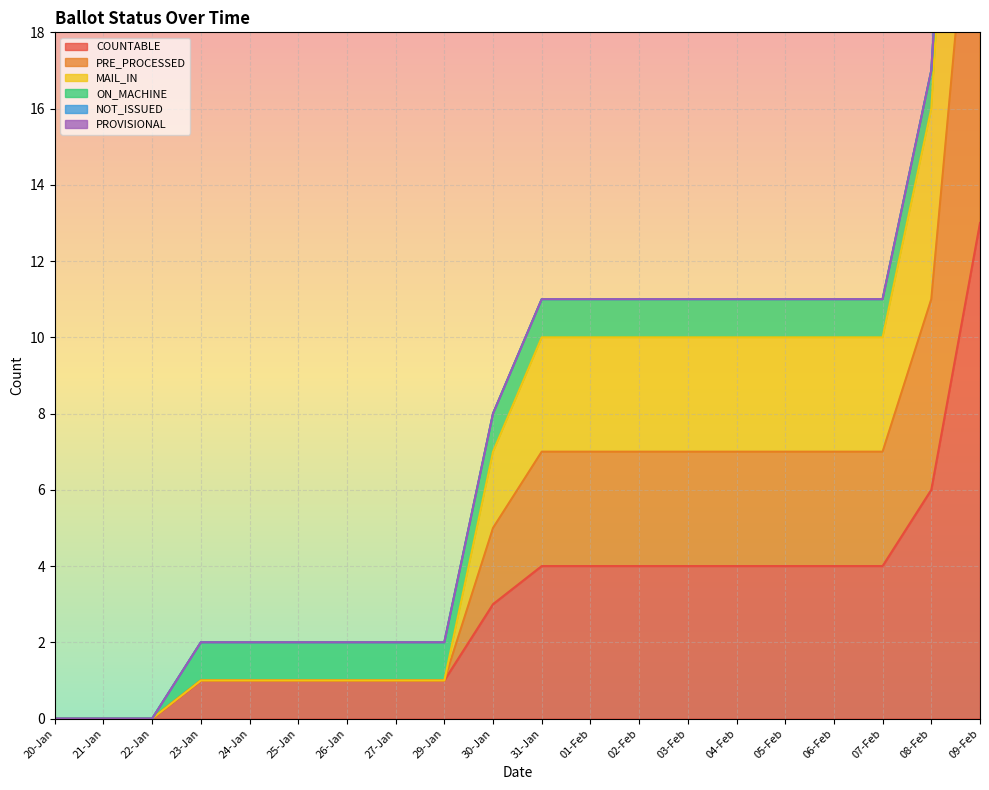

Which category has the highest value in the PRE_PROCESSED series?

09-Feb